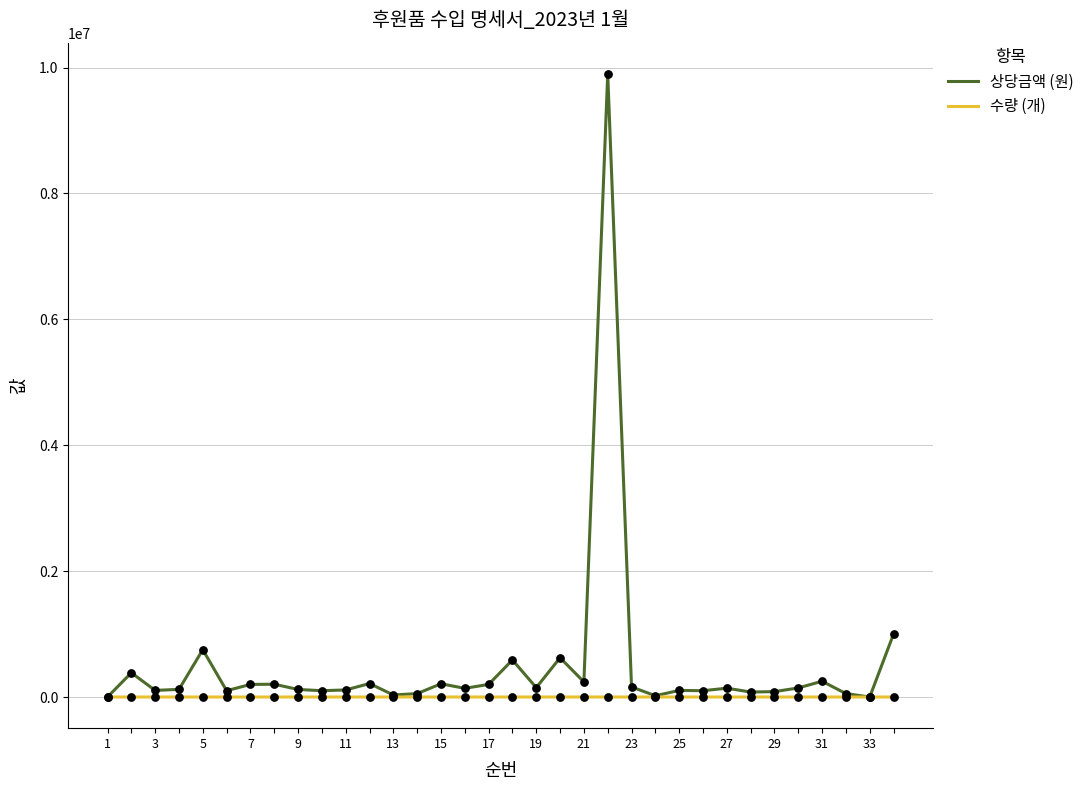

List the series in order of their peak value, highest first.

상당금액 (원), 수량 (개)